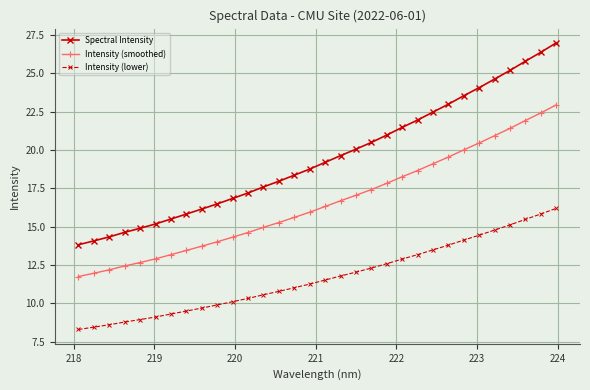

Is this an area chart (filled region under the line)?

No